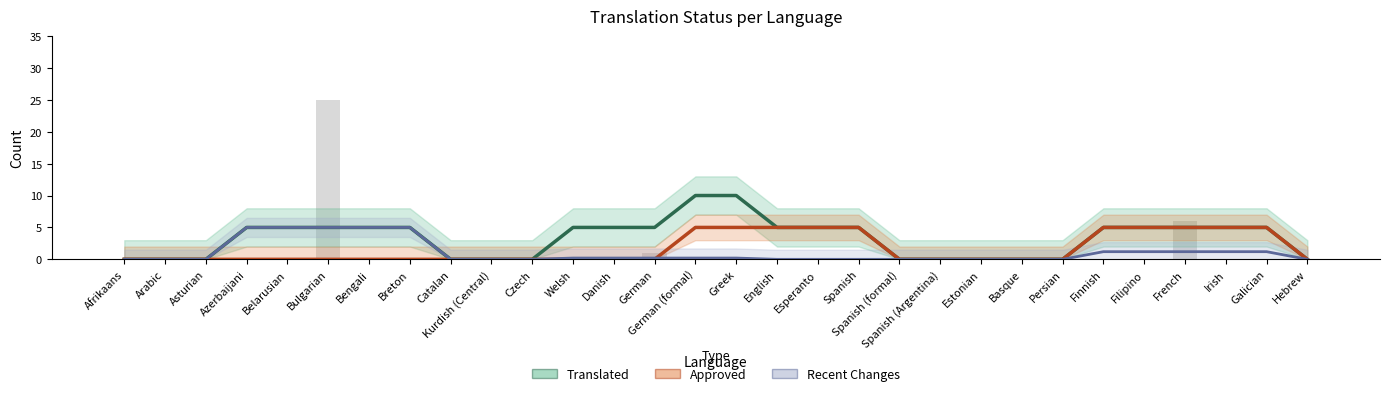

What is the maximum value for Approved?

5.0